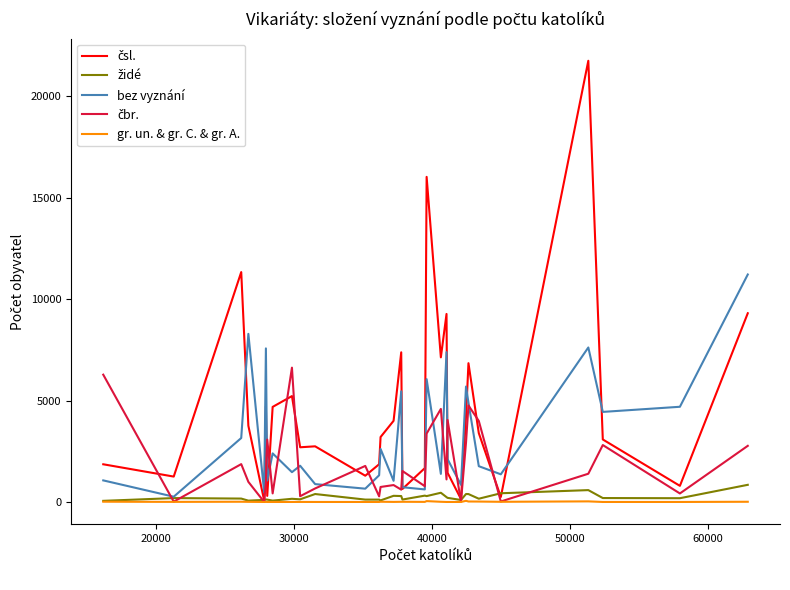

What is the maximum value for bez vyznání?

11210